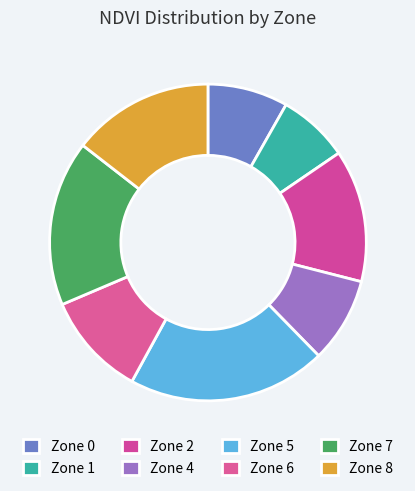

The Zone 2 slice represents 1% of the pie. True or false?

False